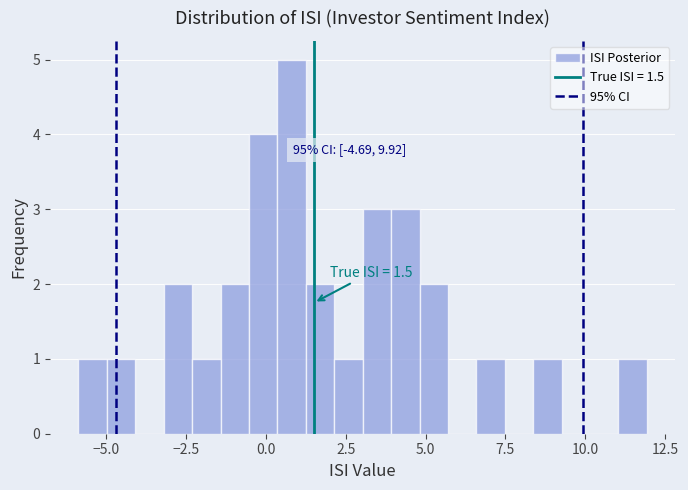

Read against the x-axis, roughly where is the centre of the tallest bar?

1.0